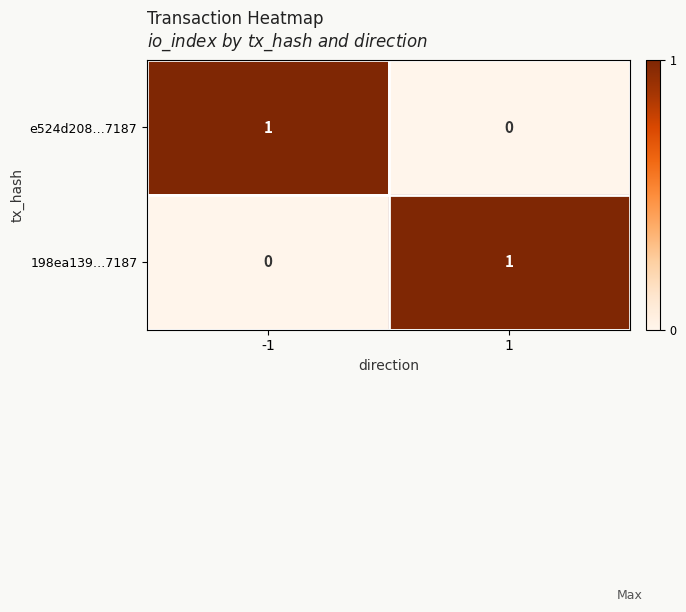

Is it true that 198ea139…7187 equals 2 at 1?

False